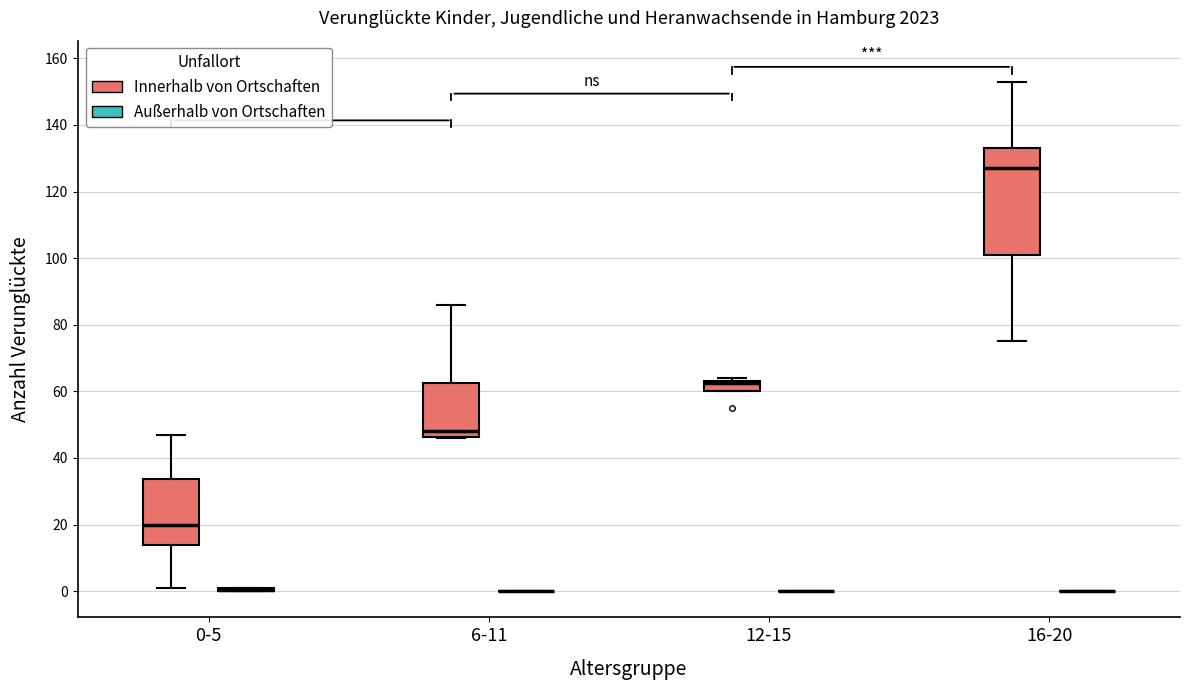

Which box is the tallest, from its lower edge to its upper edge?

16-20 (Innerhalb von Ortschaften)